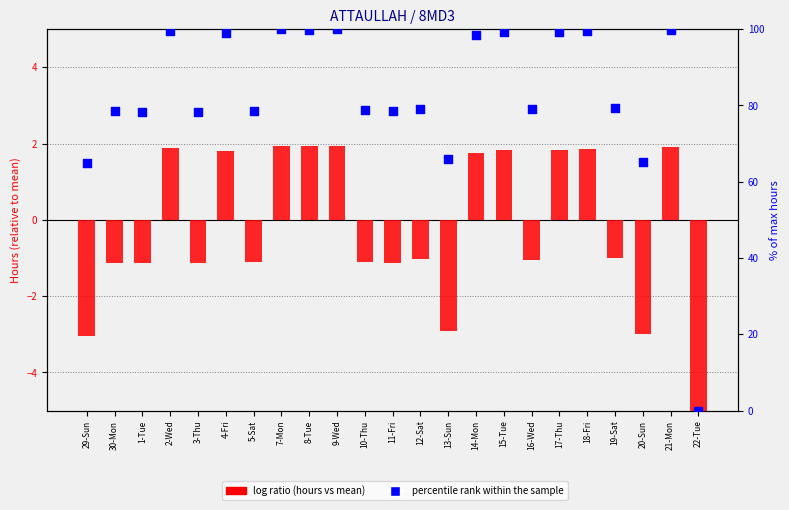

Which series reaches the maximum Y coordinate?

percentile rank within the sample